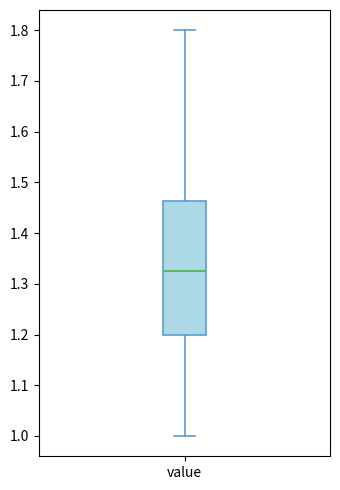

Where is the lower edge of the box for value on the y-axis? The values are not printed on the chart, so give them approximately, as read against the axis.

1.20